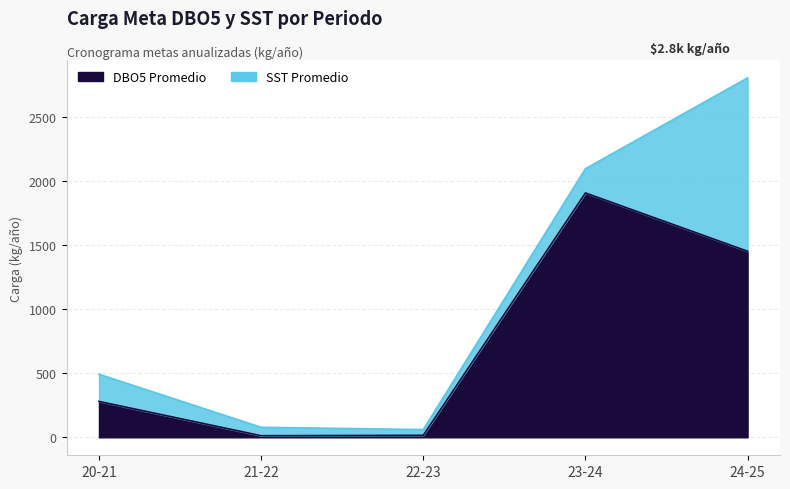

How many data points in SST Base are less than 210?

2